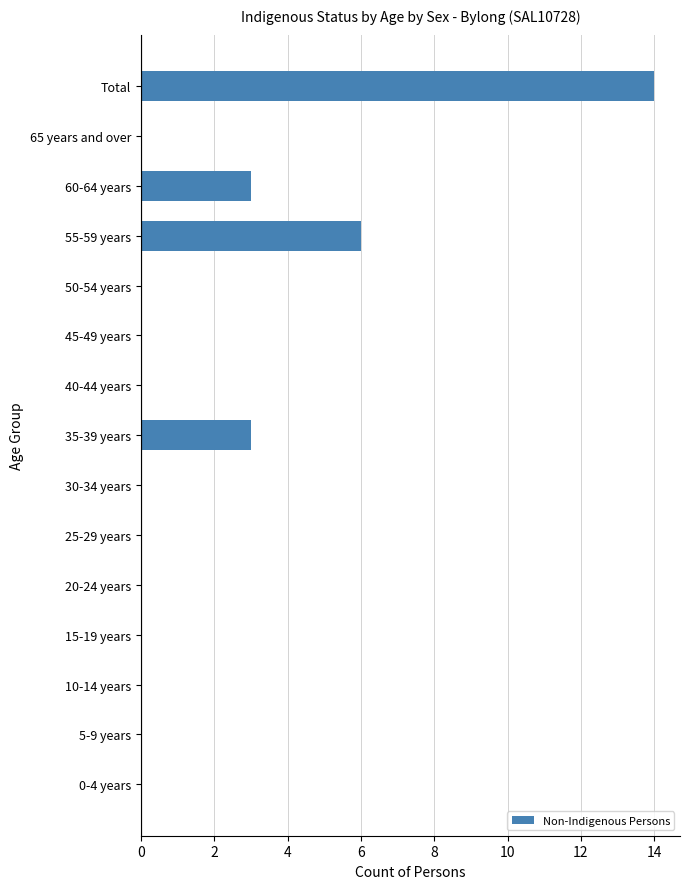

The chart shows a value of 3 at 60-64 years. True or false?

True